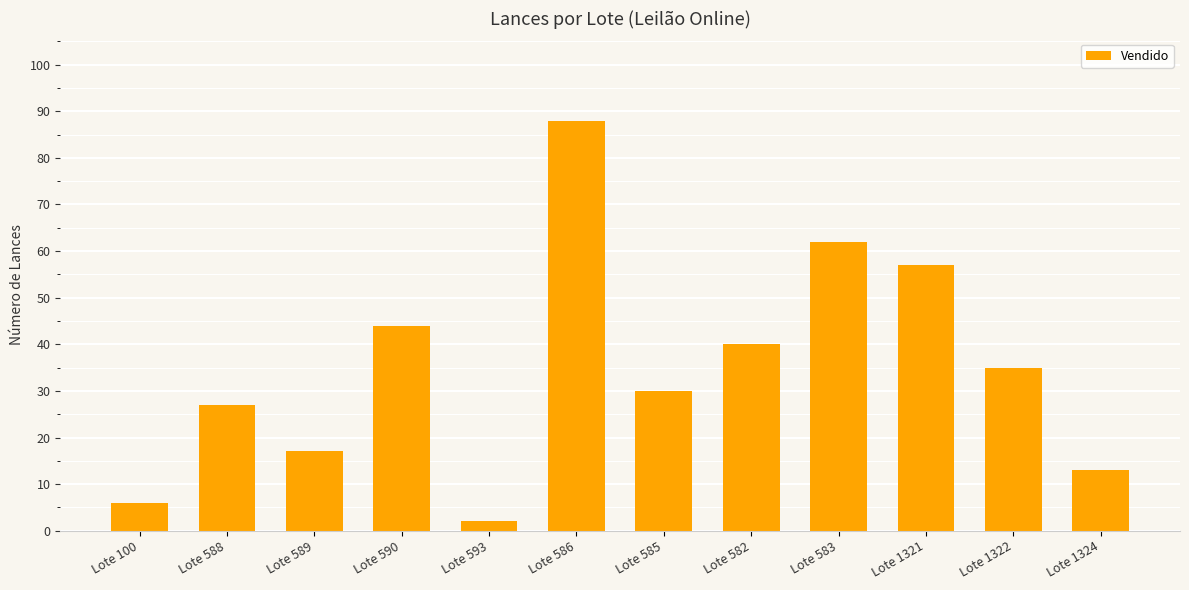

Which category has the highest value across all series?

Lote 586